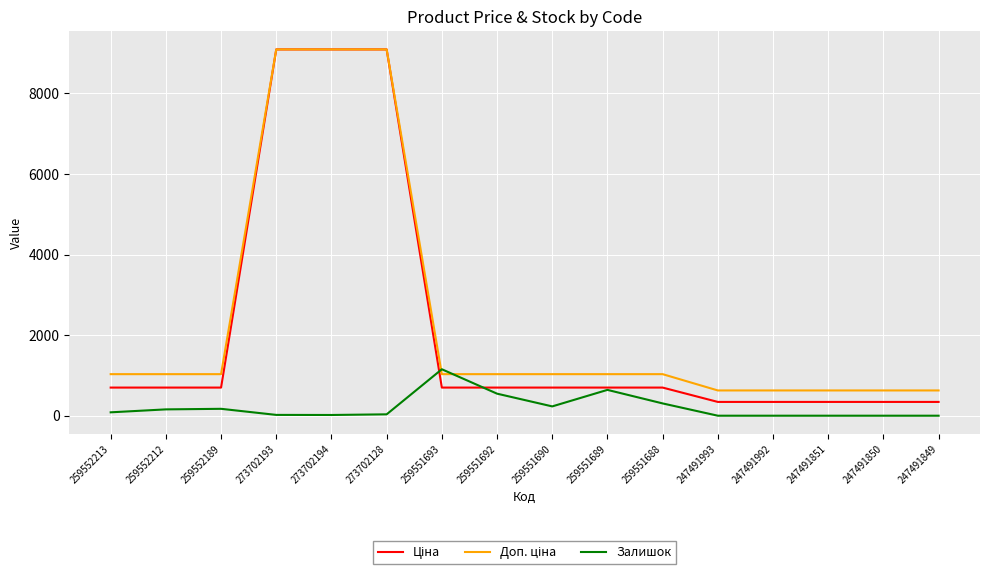

The Залишок series shows 305.0 at 259551688. True or false?

True